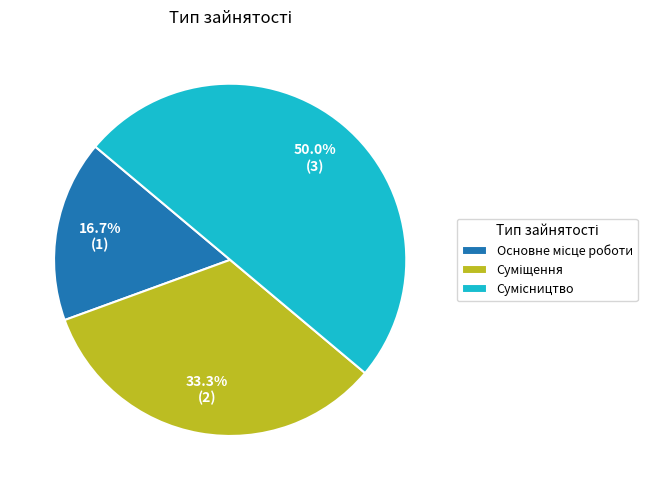

What percentage is the Основне місце роботи slice, to the nearest percent?

17%